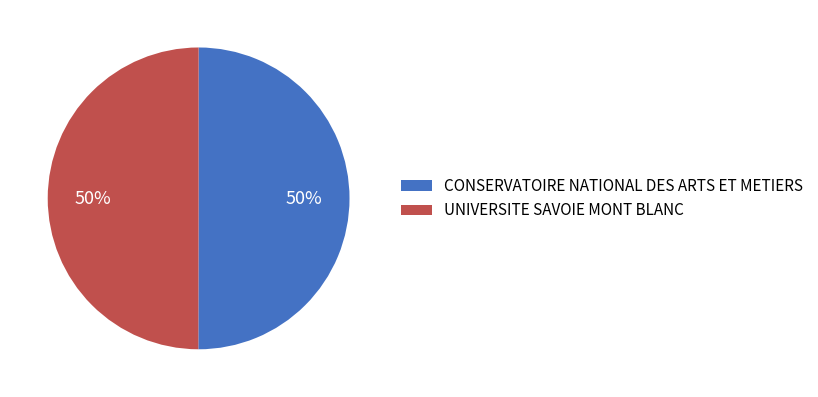

To the nearest percent, what percentage of the pie is CONSERVATOIRE NATIONAL DES ARTS ET METIERS?

50%